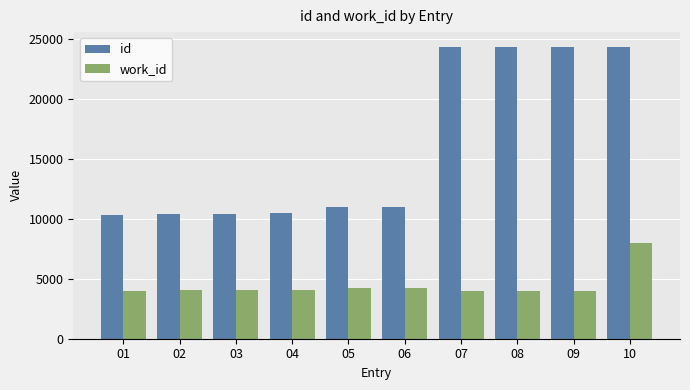

What is the value of the work_id bar at the 7th from the left?

3986